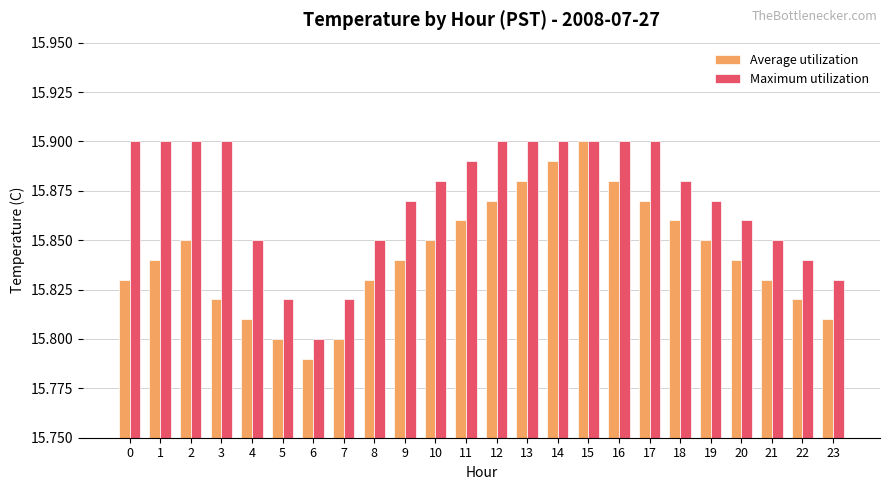

What is the difference between the maximum and second lowest values in the Maximum utilization series?

0.1